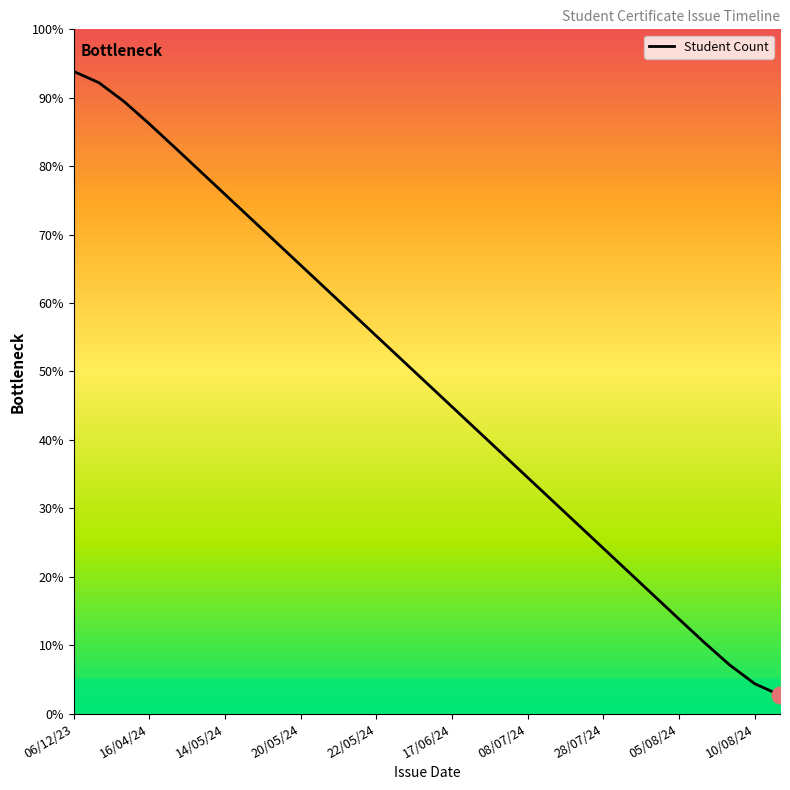

True or false: there are more than 1 points higher than both neighbors.

False